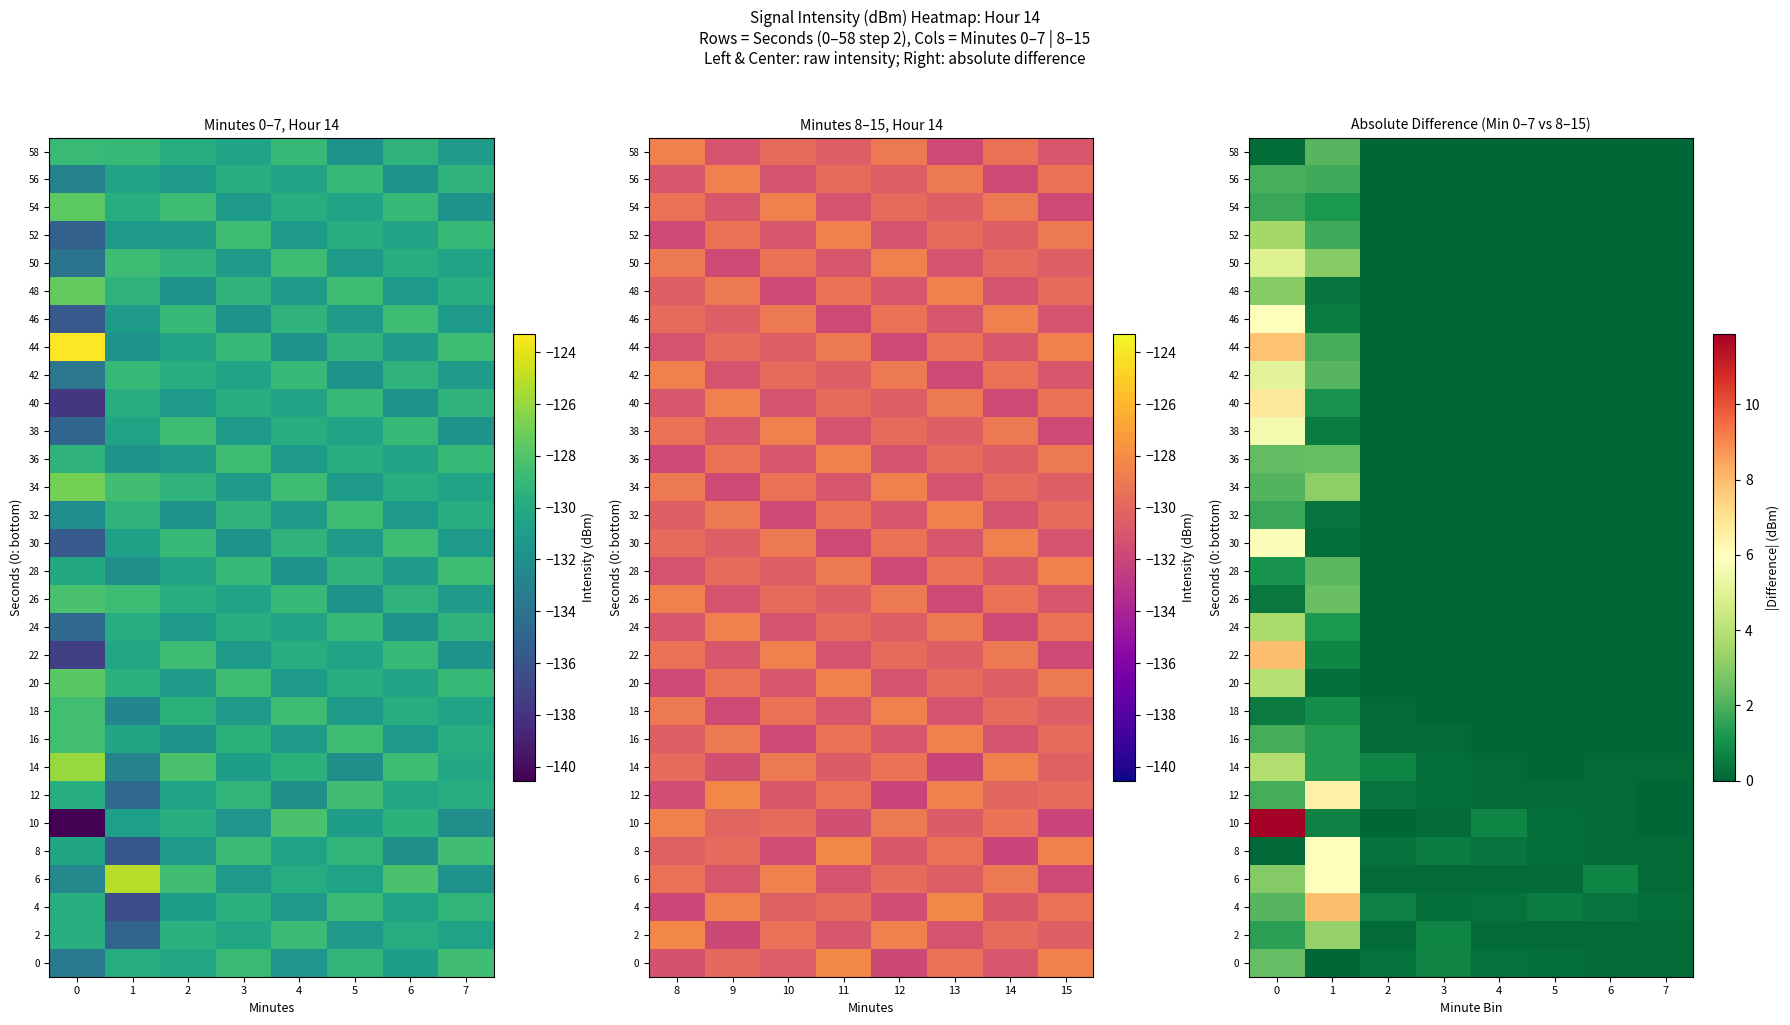

At how many categories does at least one series exceed 3?

2